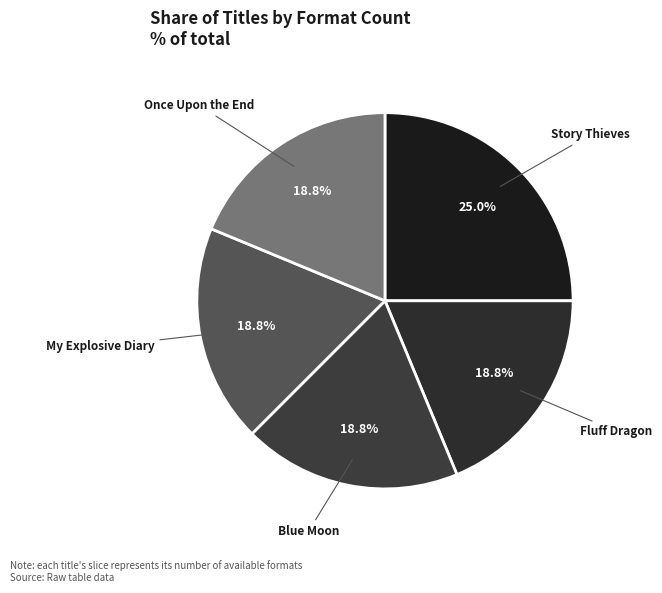

Does any single category account for the majority?

No